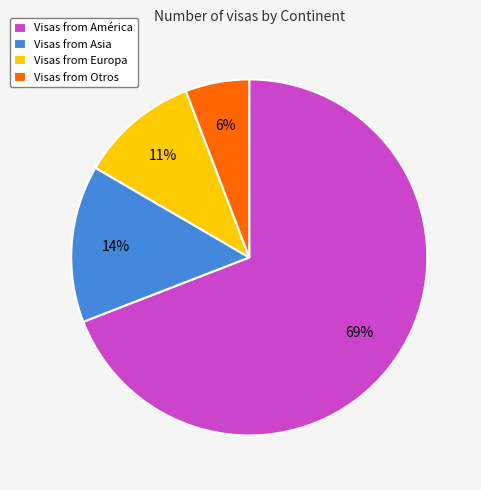

Which category has the smallest portion of the pie?

Visas from Otros